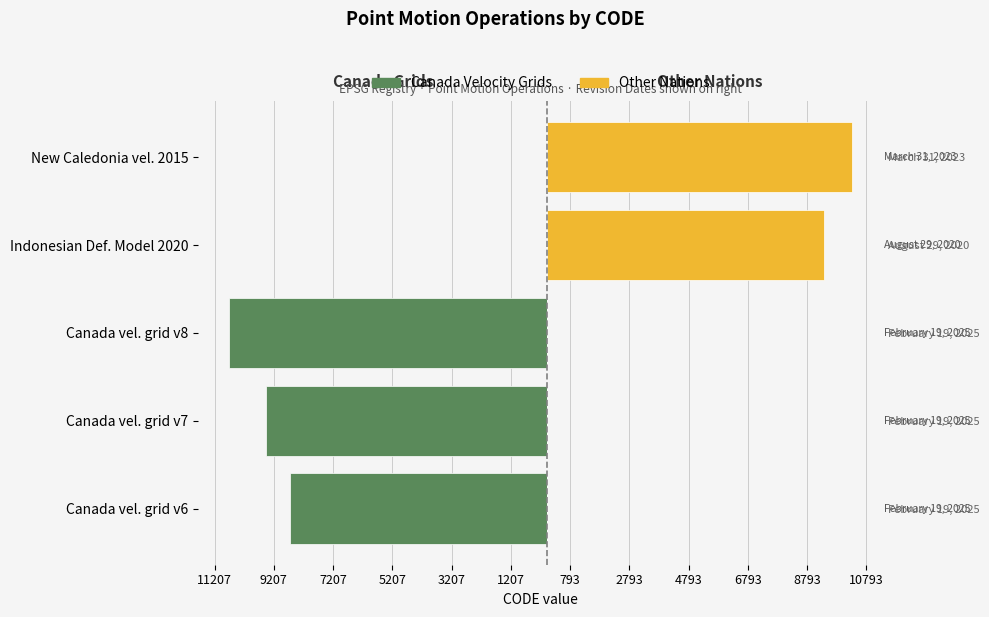

How many categories are shown in the chart?

5